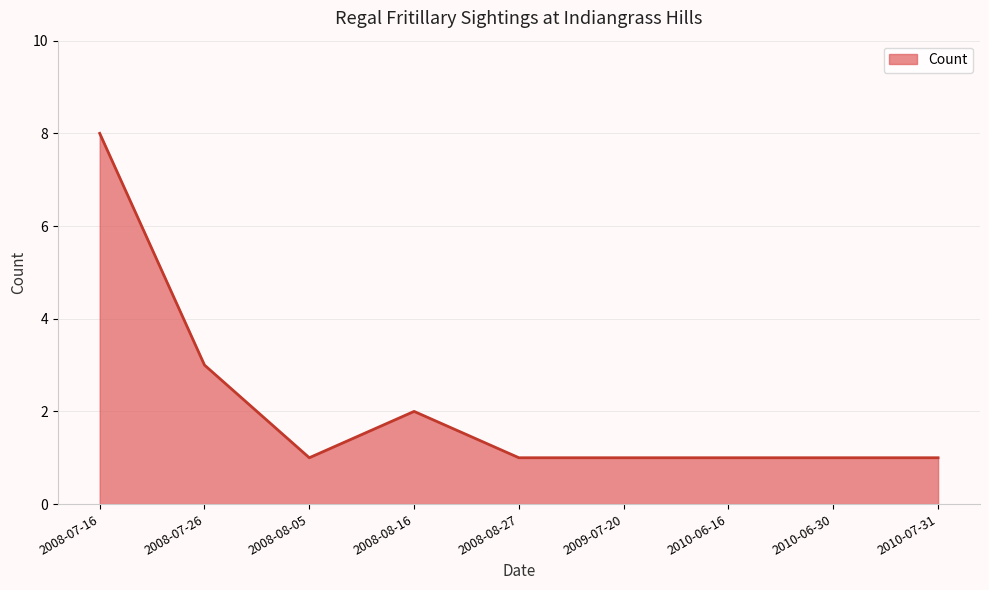

How many lines are shown in the chart?

1